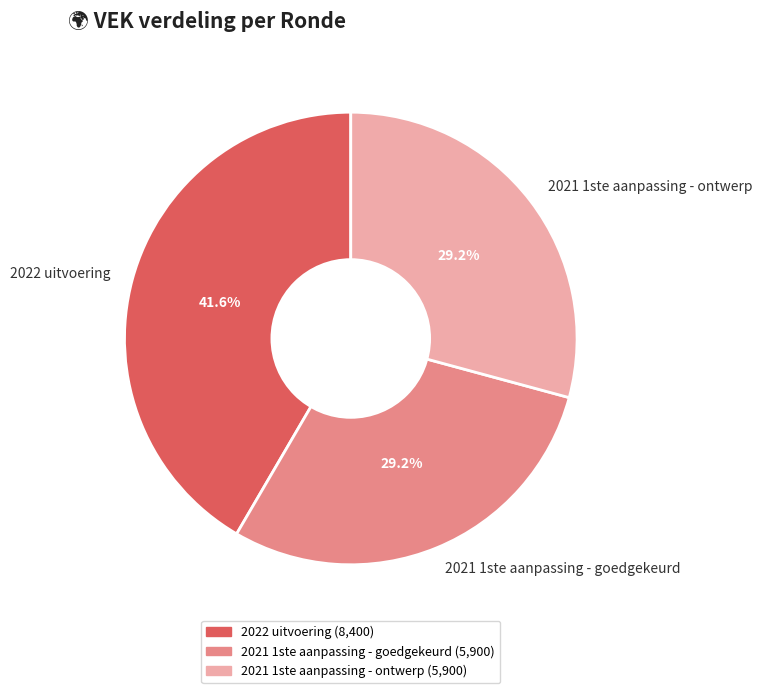

Do 2021 1ste aanpassing - ontwerp and 2021 1ste aanpassing - goedgekeurd together represent more than half of the pie?

Yes